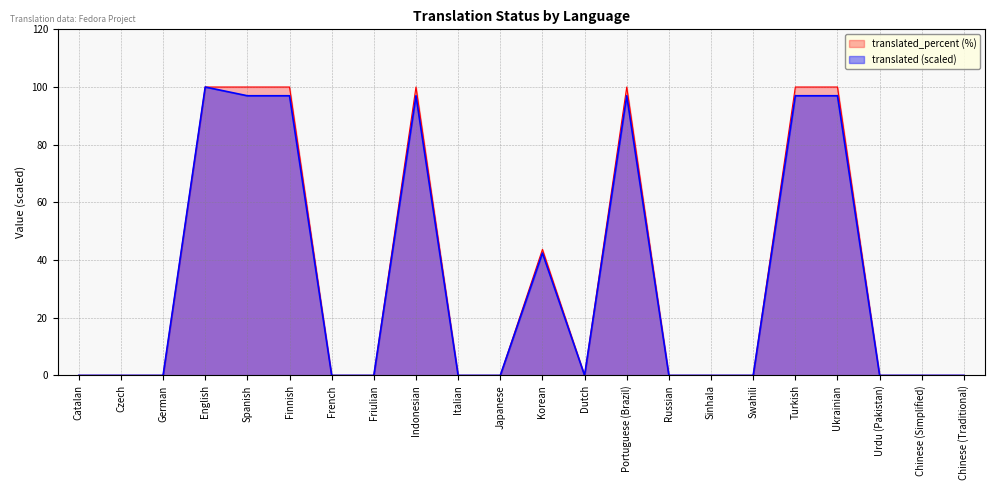

Which series changed the most between Finnish and Turkish?

translated